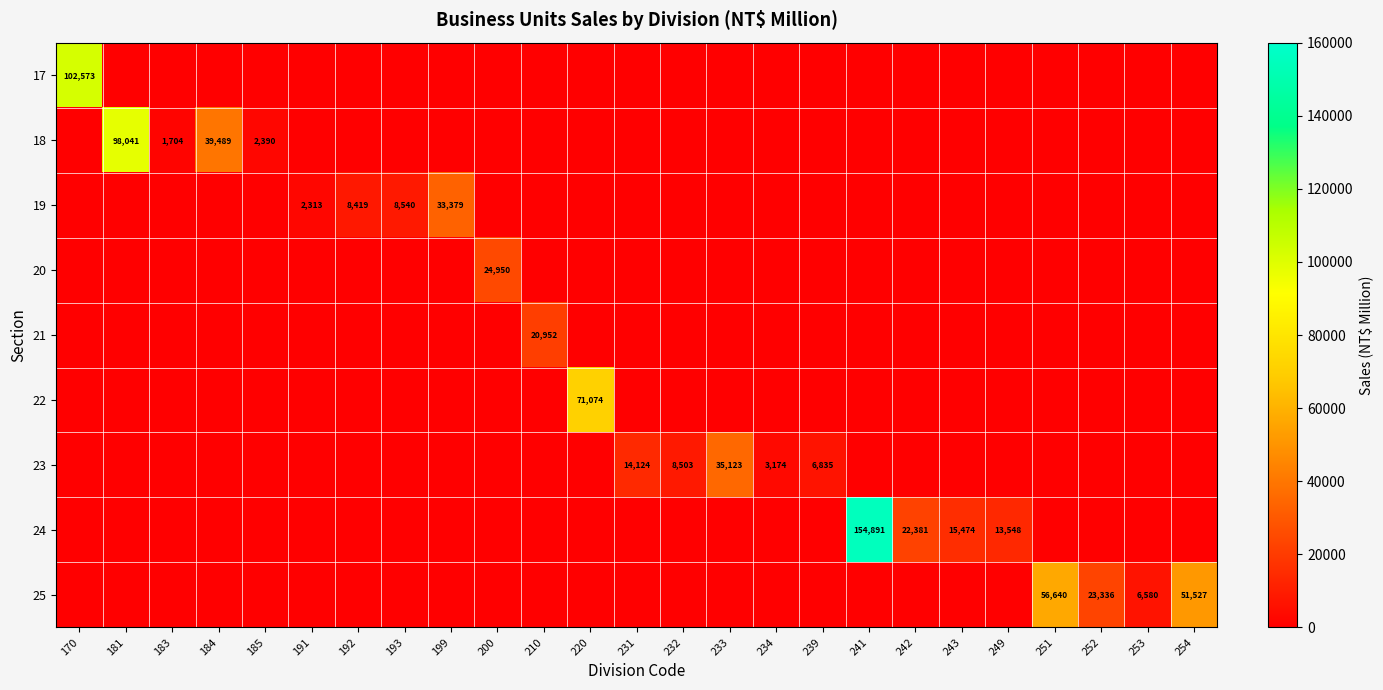

Count the number of data series in this chart.

9